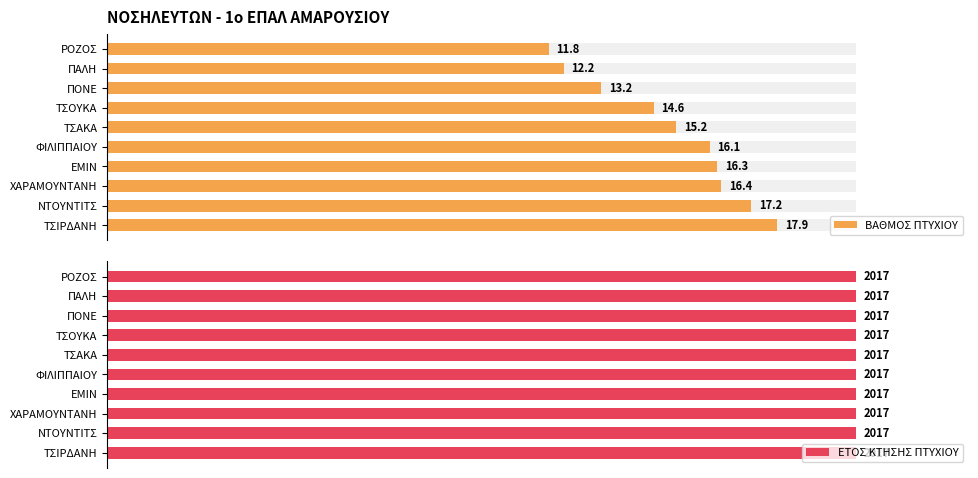

What are all the series names shown in the legend?

ΒΑΘΜΟΣ ΠΤΥΧΙΟΥ, ΕΤΟΣ ΚΤΗΣΗΣ ΠΤΥΧΙΟΥ